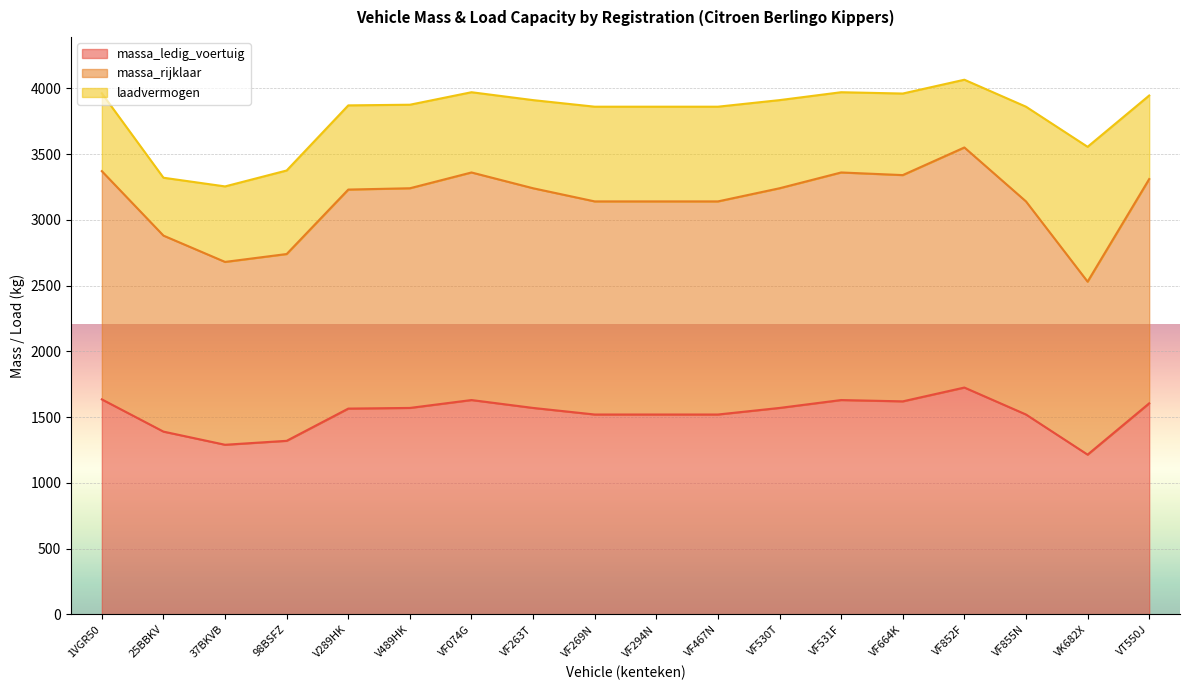

What is the difference between the maximum and minimum values in the massa_rijklaar series?

1020